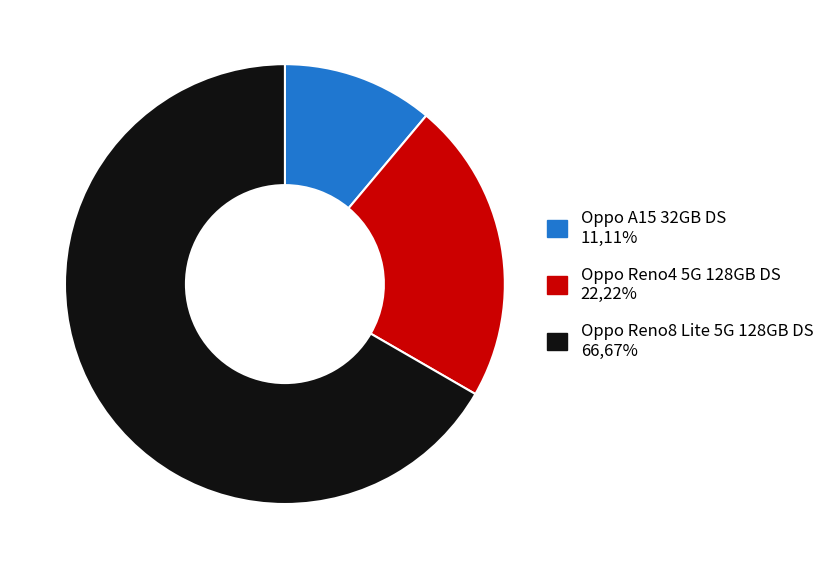

Which category has the smallest portion of the pie?

Oppo A15 32GB DS